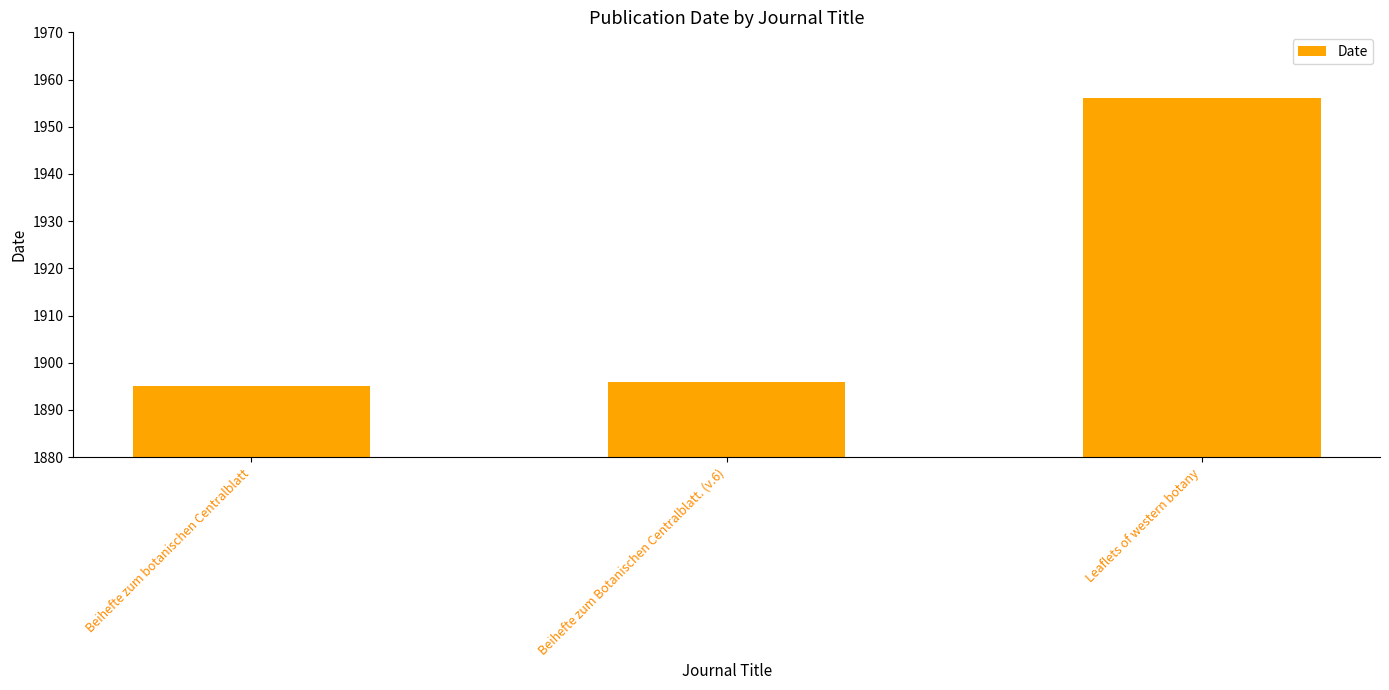

What is the change in value from Beihefte zum botanischen Centralblatt to Leaflets of western botany?

+61